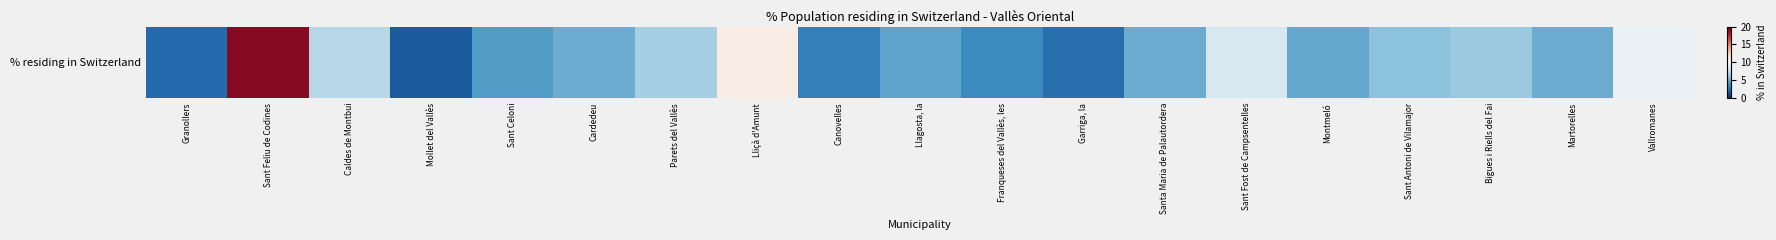

Rank the categories by value from lowest to highest.

Mollet del Vallès, Granollers, Garriga, la, Canovelles, Franqueses del Vallès, les, Sant Celoni, Llagosta, la, Montmeló, Cardedeu, Santa Maria de Palautordera, Martorelles, Sant Antoni de Vilamajor, Bigues i Riells del Fai, Parets del Vallès, Caldes de Montbui, Sant Fost de Campsentelles, Vallromanes, Lliçà d'Amunt, Sant Feliu de Codines